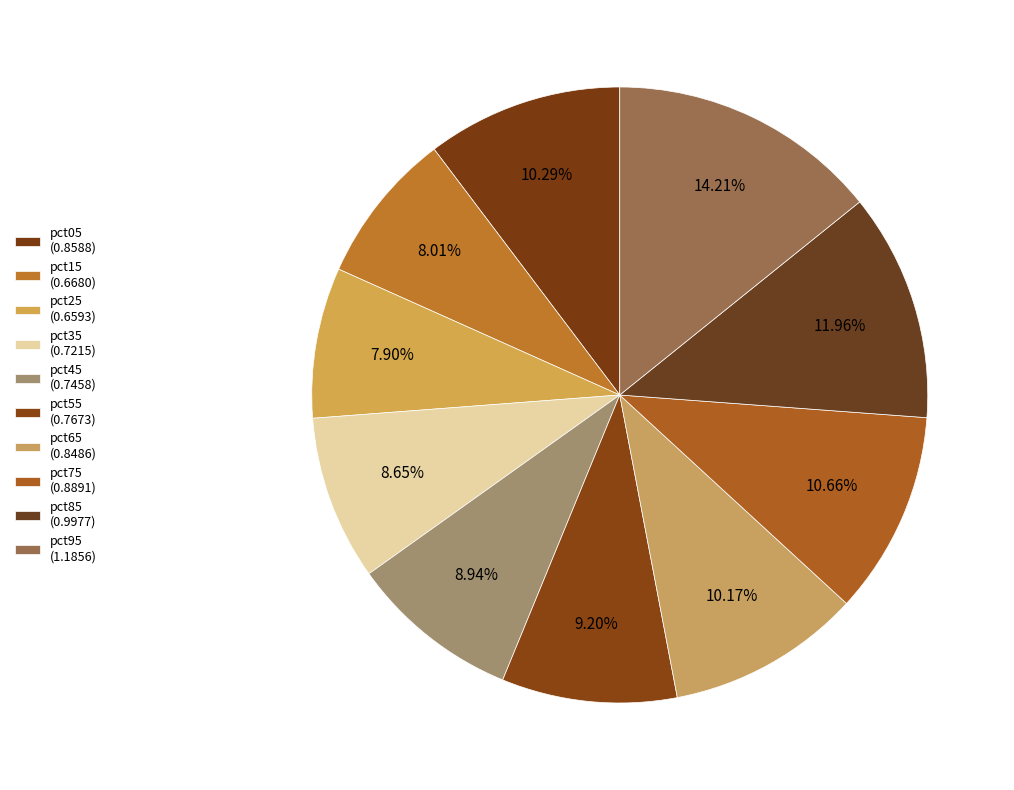

Does any single category account for the majority?

No